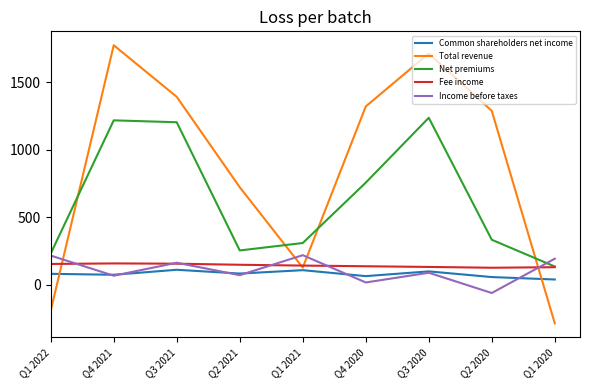

Between which two adjacent categories do Total revenue and Income before taxes first intersect?

Q1 2022 and Q4 2021